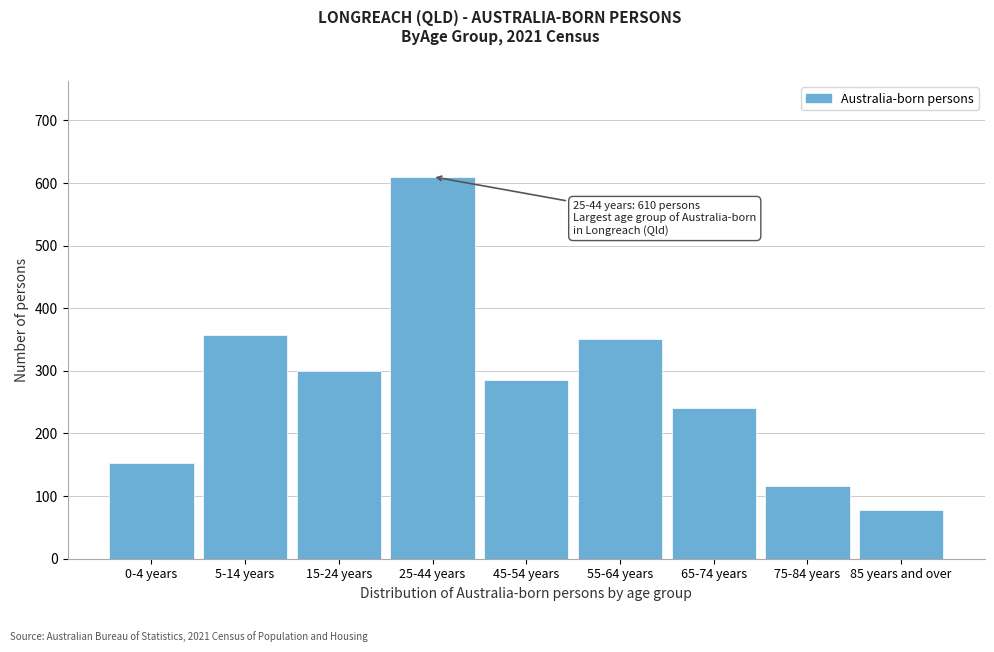

Reading left to right, what are all the values shown in this chart?

0-4 years=153	5-14 years=358	15-24 years=300	25-44 years=610	45-54 years=285	55-64 years=351	65-74 years=240	75-84 years=116	85 years and over=77